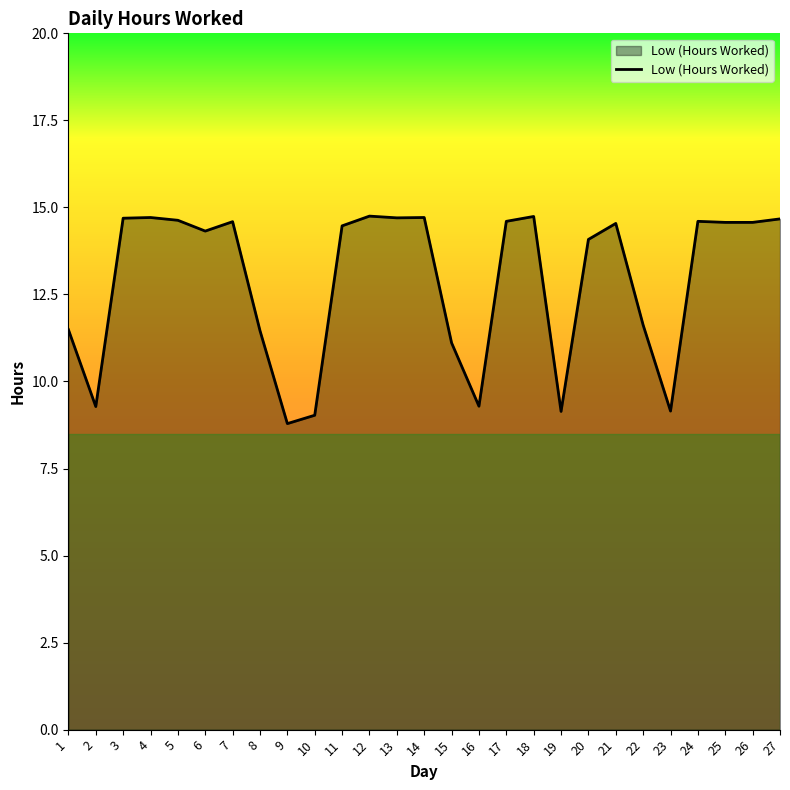

How many categories are shown in the chart?

27